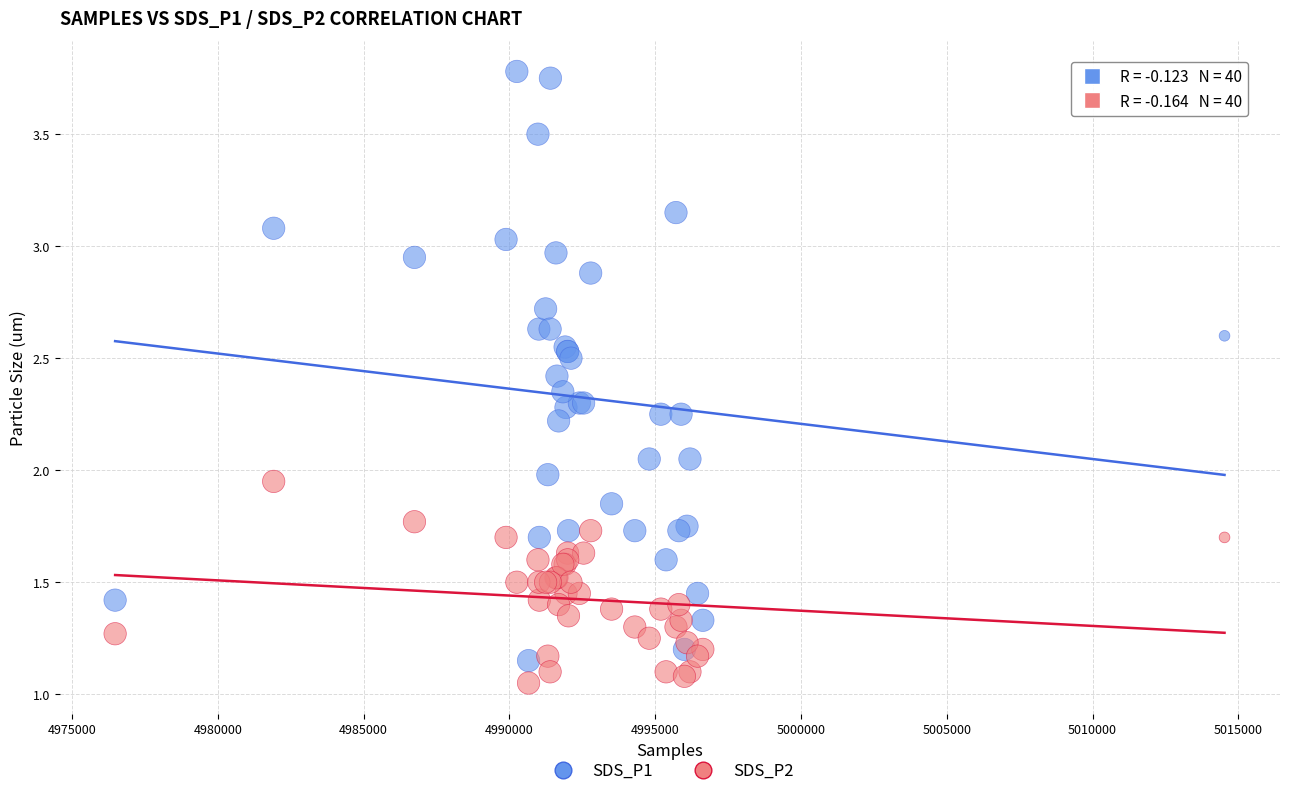

What is the X range (max minus min) for the scatter plot?

38047.0